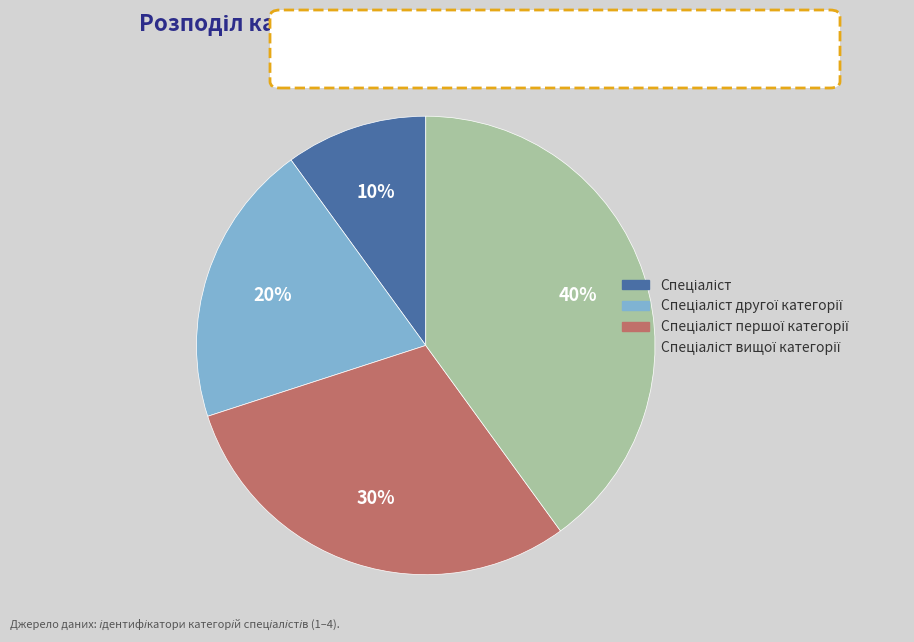

Is there any slice that represents more than half of the pie?

No